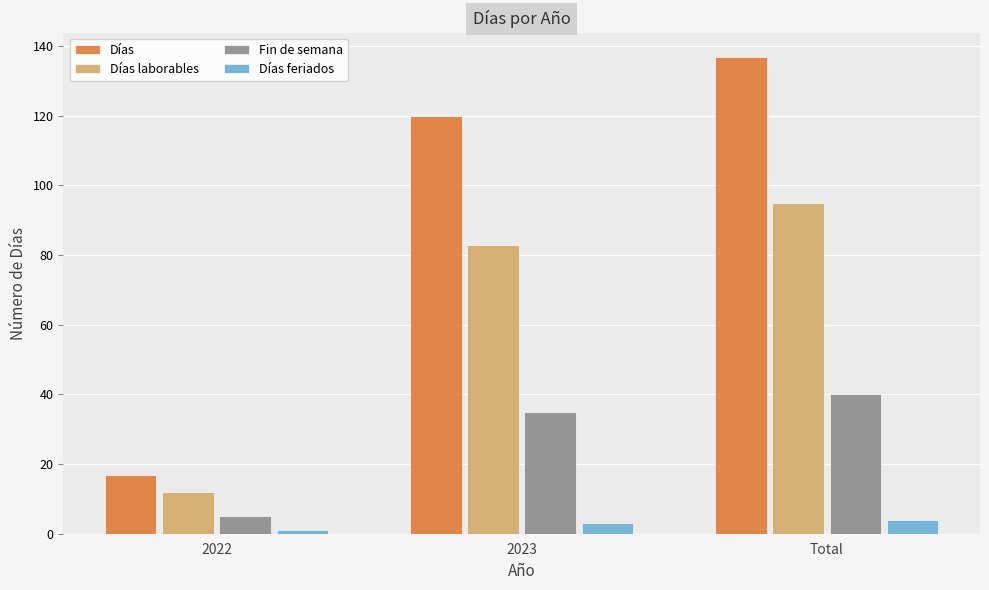

What is the difference between the maximum and minimum values in the Días feriados series?

3